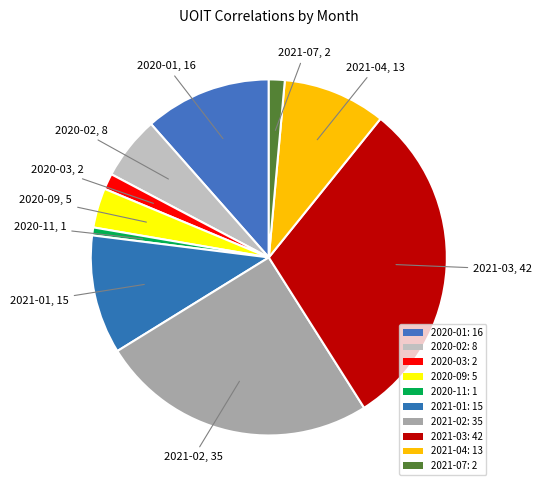

How many slices are in this pie chart?

10